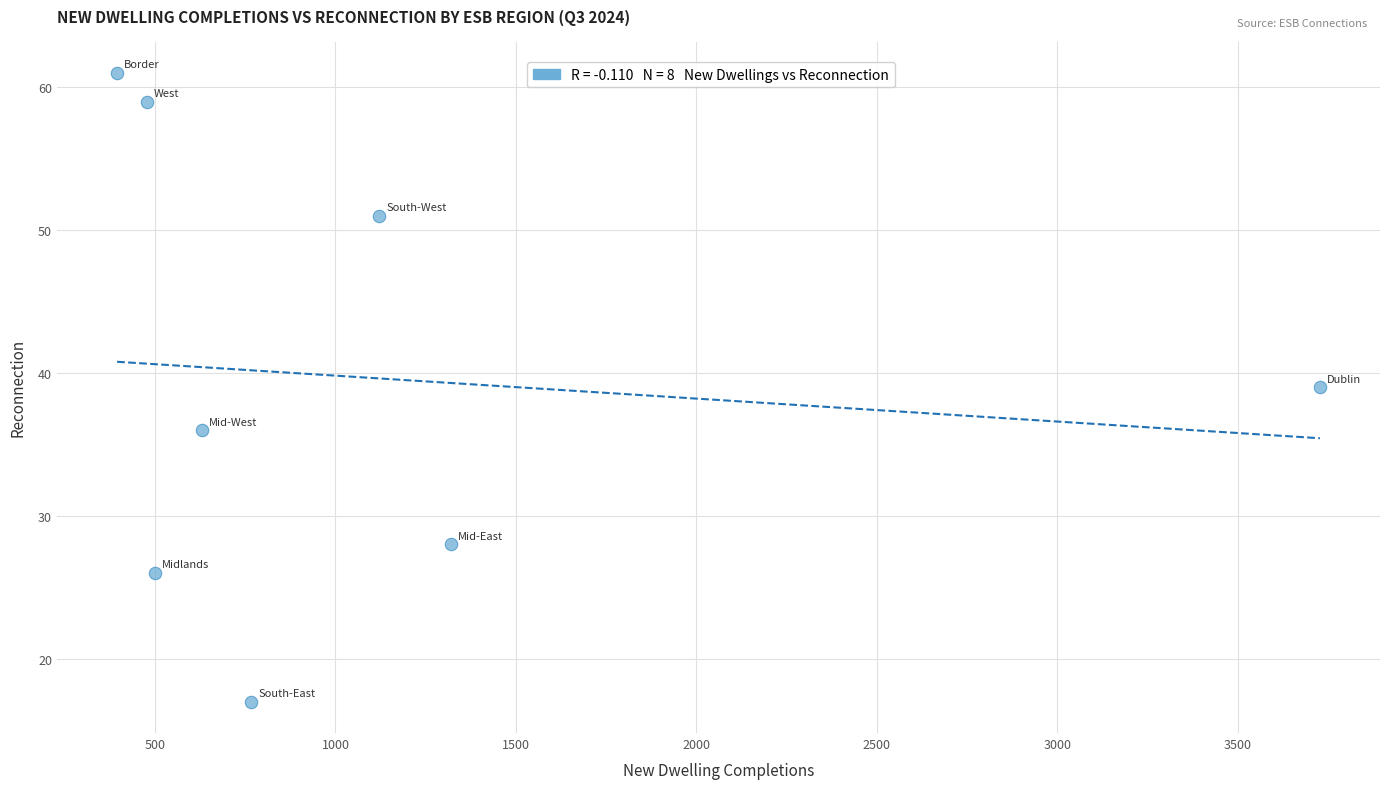

What is the average X value?

1117